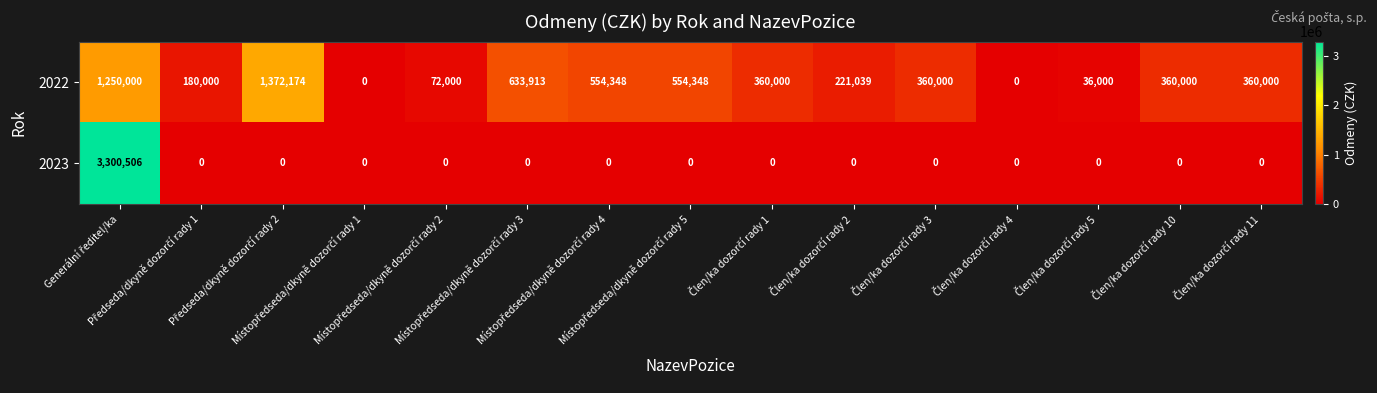

Which series has the widest spread of values?

2023